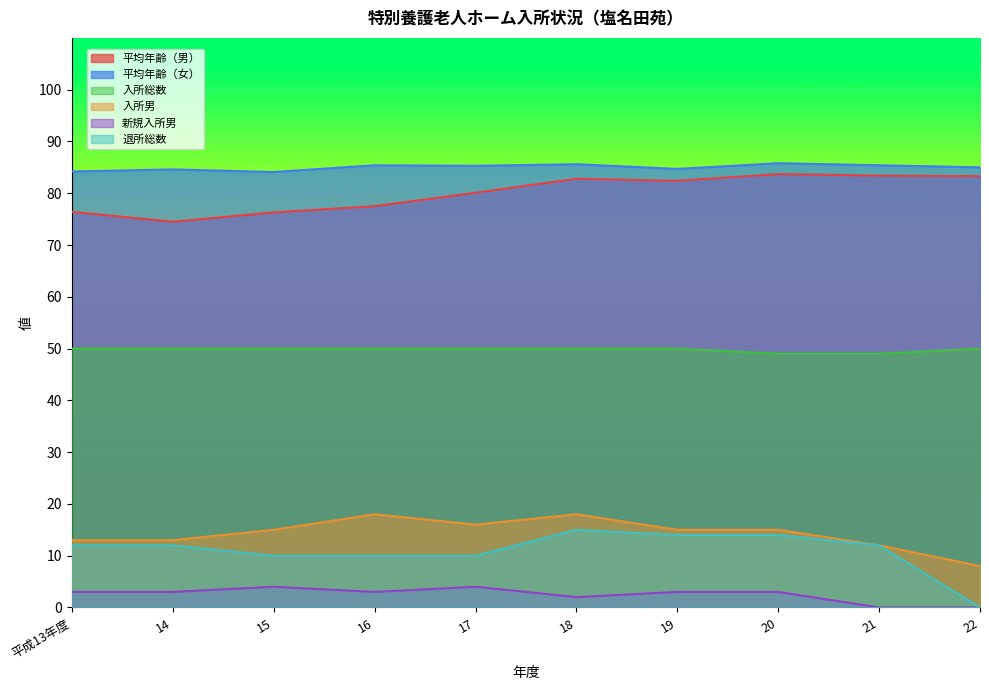

Where does the 退所総数 series first go above 12?

18